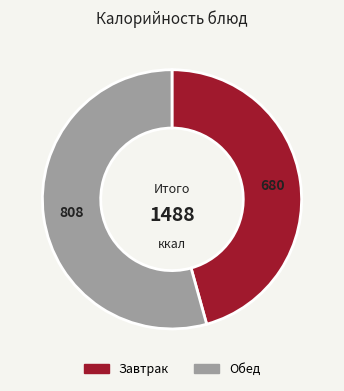

Does Обед account for over 50% of the chart?

Yes